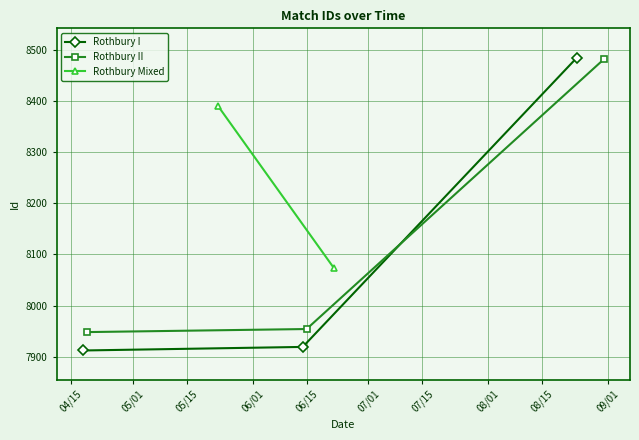

What is the value of the Rothbury I point at the 1st from the left?

7912